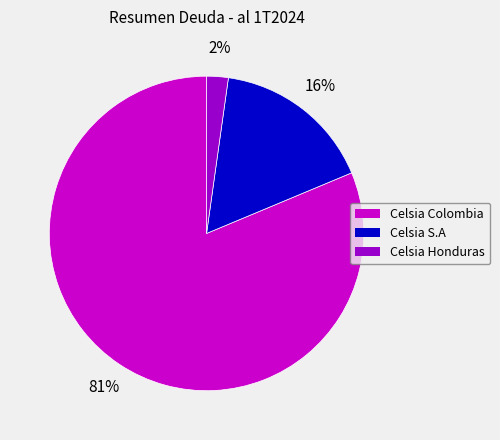

What percentage is the Celsia Honduras slice, to the nearest percent?

2%